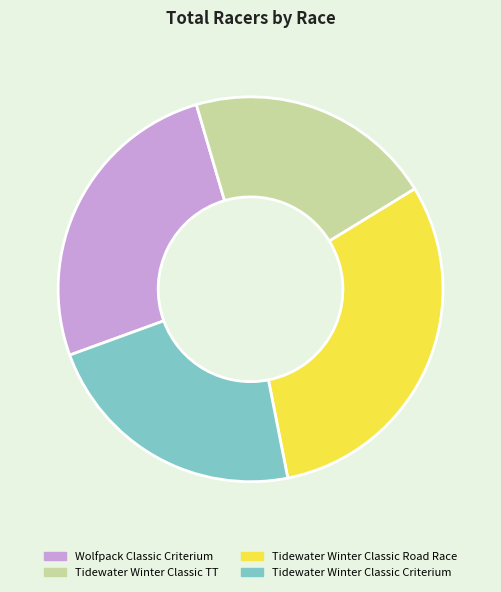

What is the ratio of the value at Wolfpack Classic Criterium to the value at Tidewater Winter Classic TT?

1.2